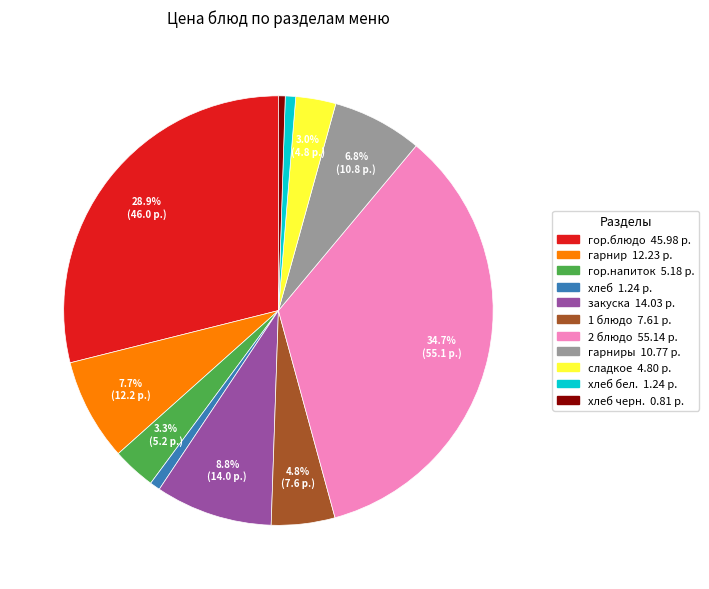

Does any single category account for the majority?

No